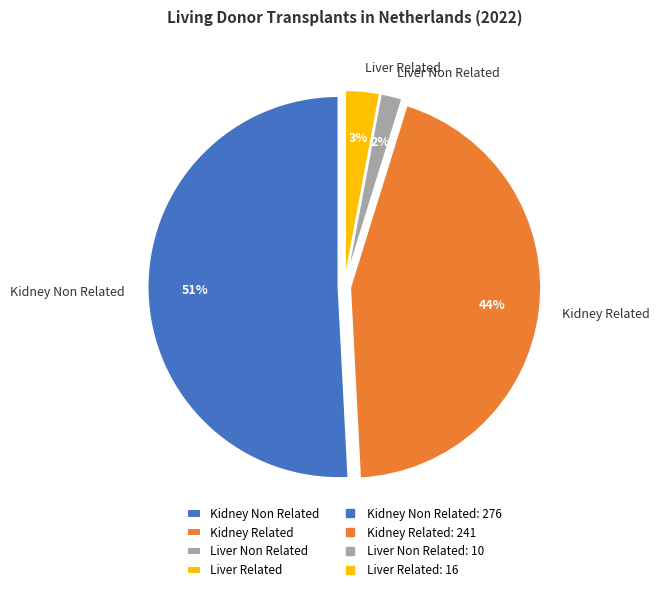

Does Liver Non Related represent more than half of the total?

No